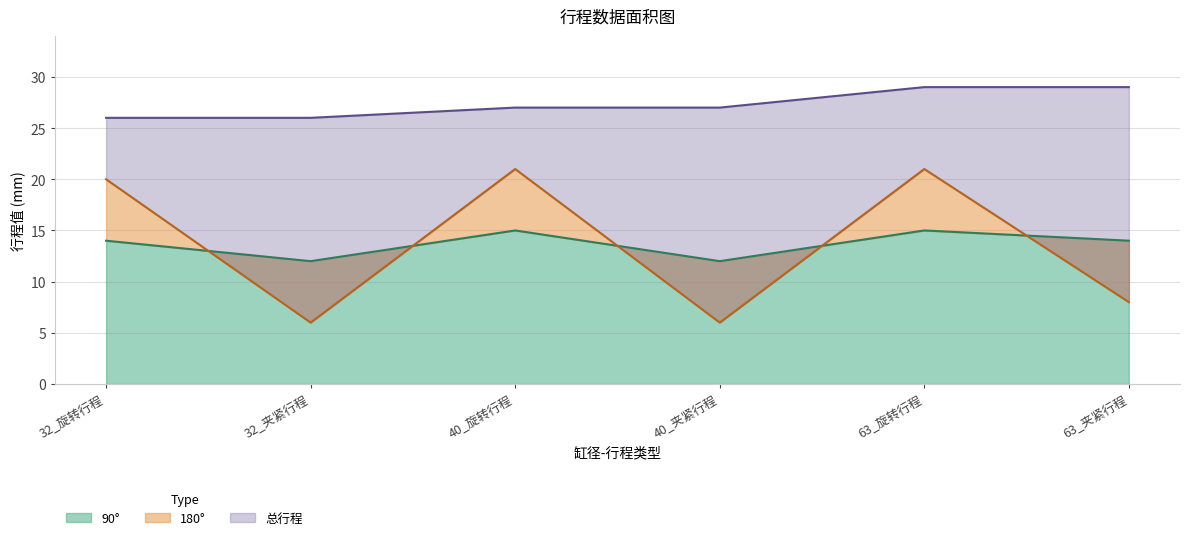

Which series changed the most between 32_旋转行程 and 40_夹紧行程?

180°